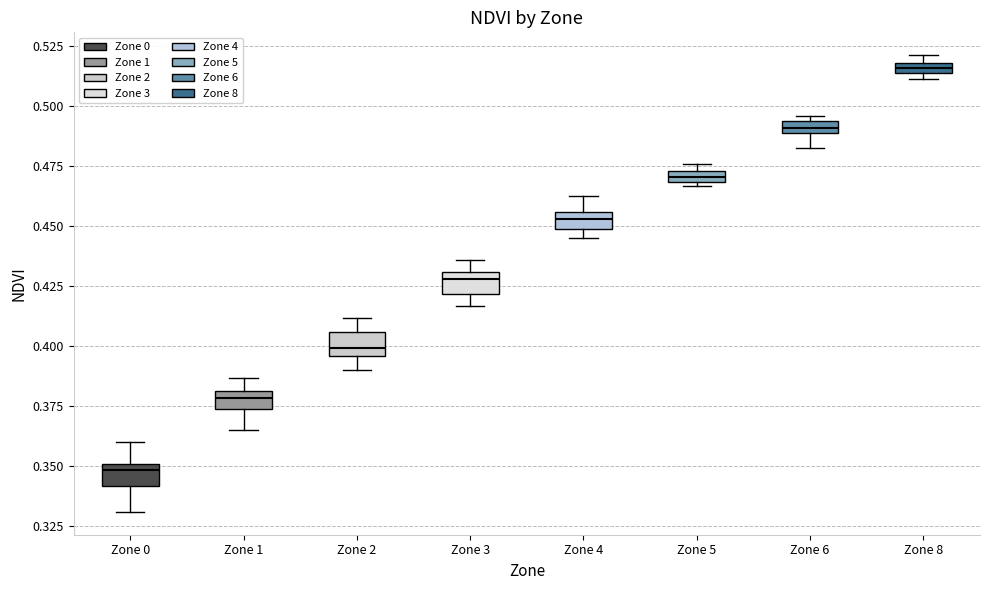

Which box's median line is the lowest?

Zone 0